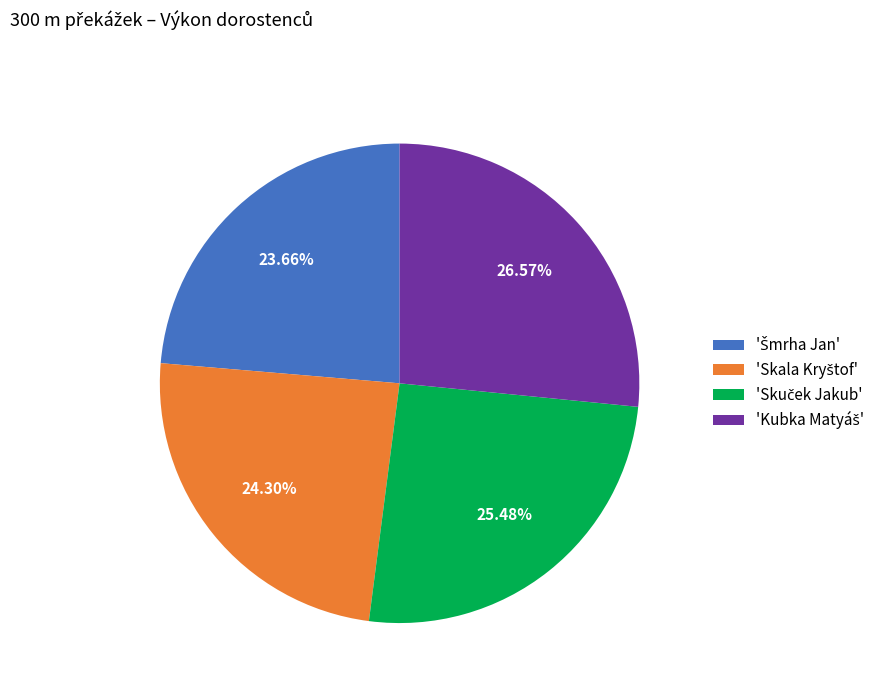

Does any single category account for the majority?

No